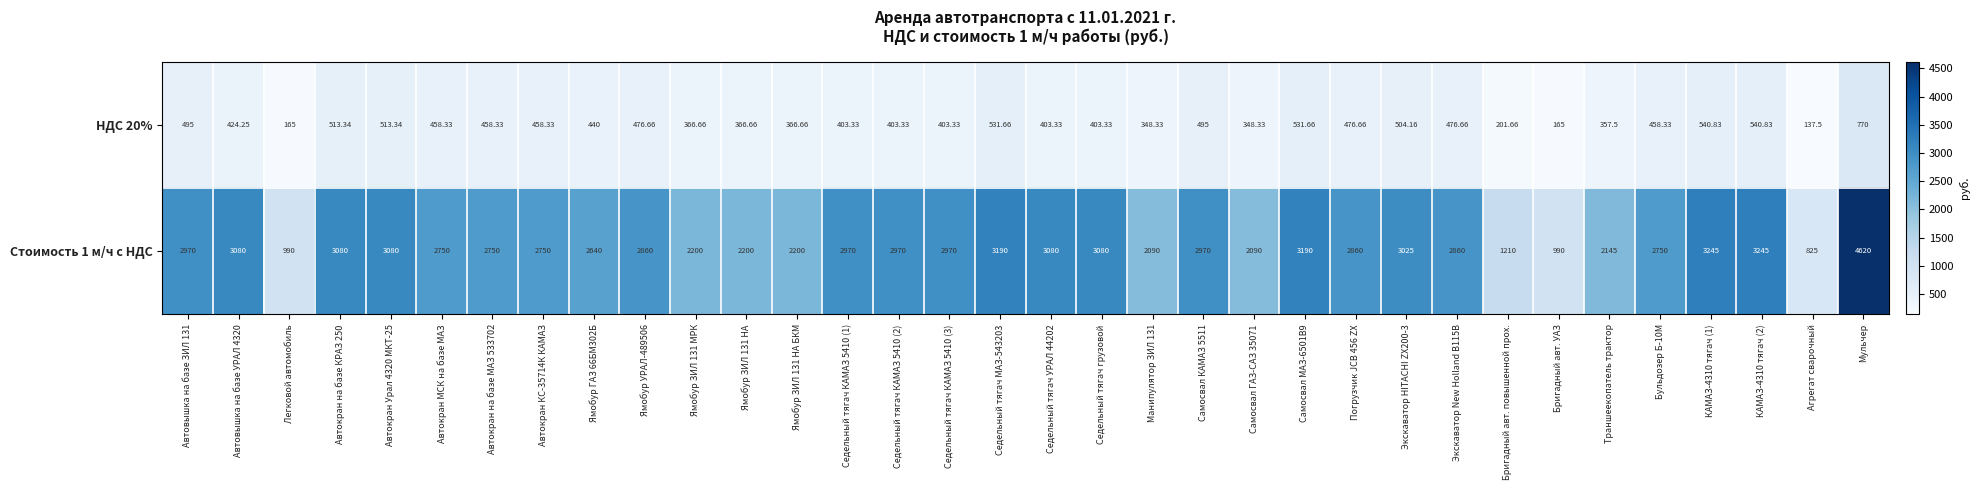

Rank the series by their maximum value, from highest to lowest.

Стоимость 1 м/ч с НДС, НДС 20%